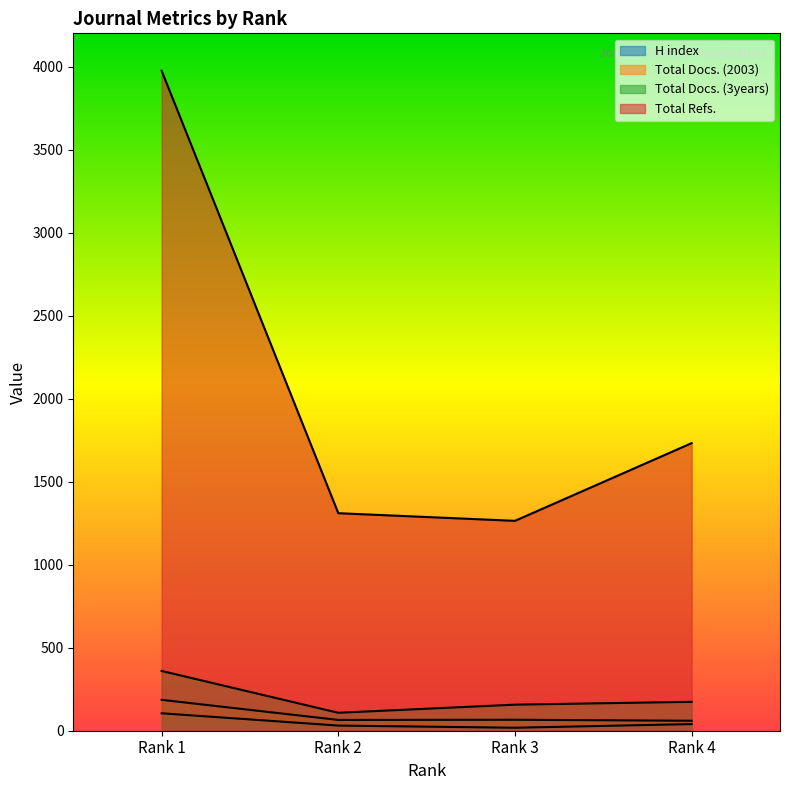

How many lines are shown in the chart?

4